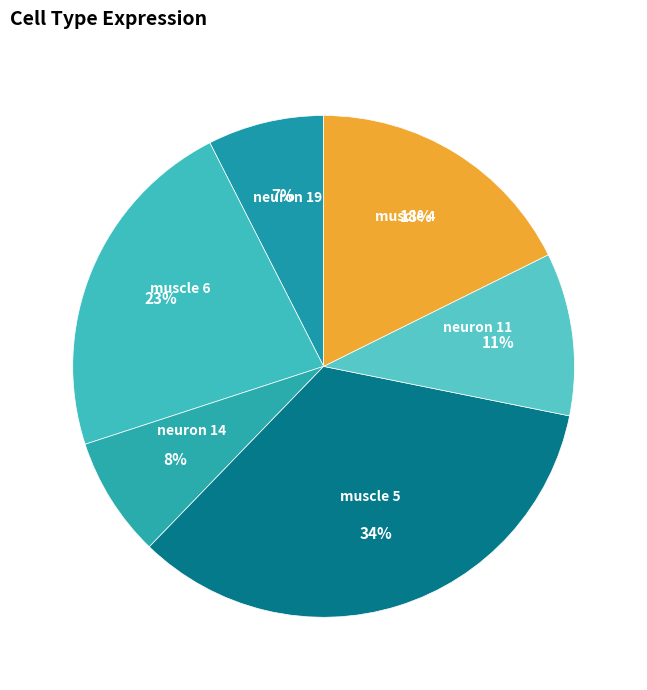

To the nearest percent, what portion does neuron 19 represent?

7%